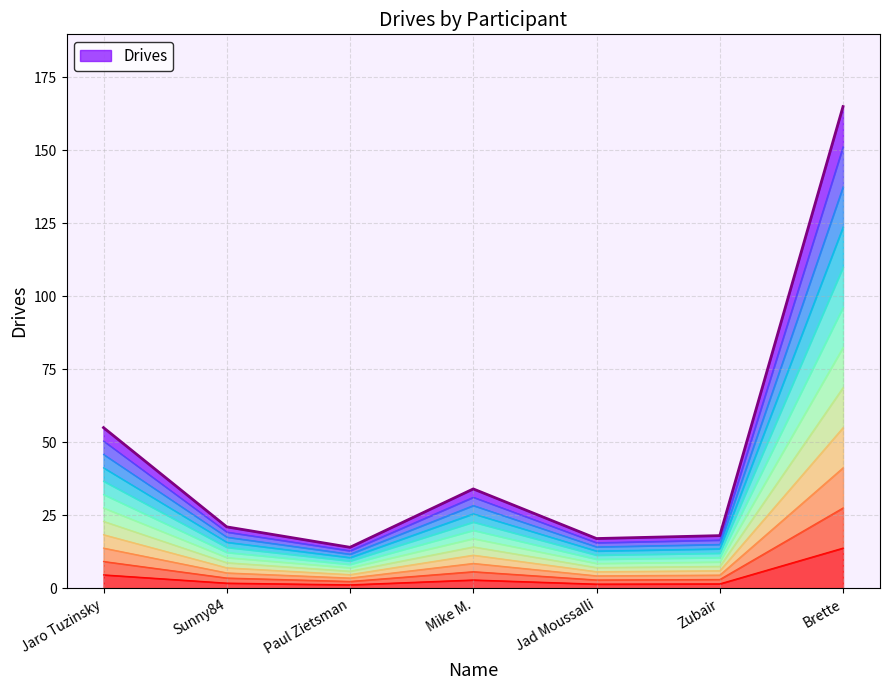

What is the label of the 3rd point from the left?

Paul Zietsman